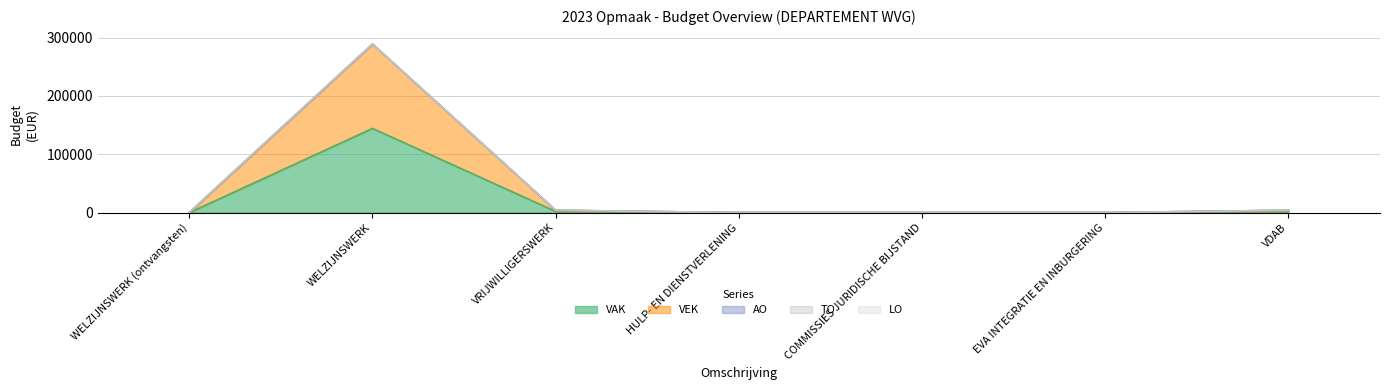

True or false: TO and LO intersect in this chart.

False